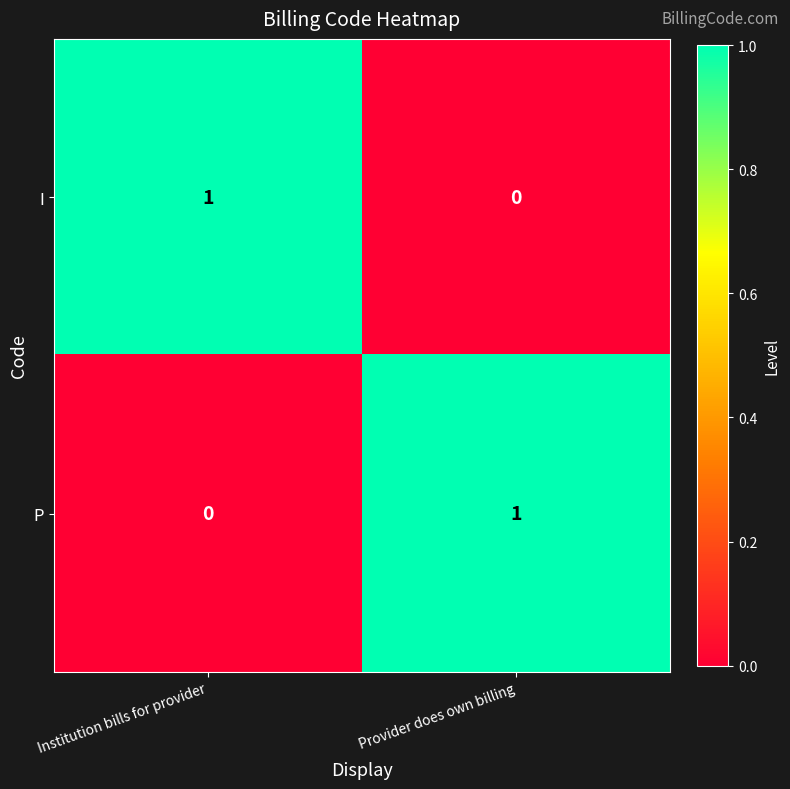

Which category has the lowest value in the I series?

Provider does own billing